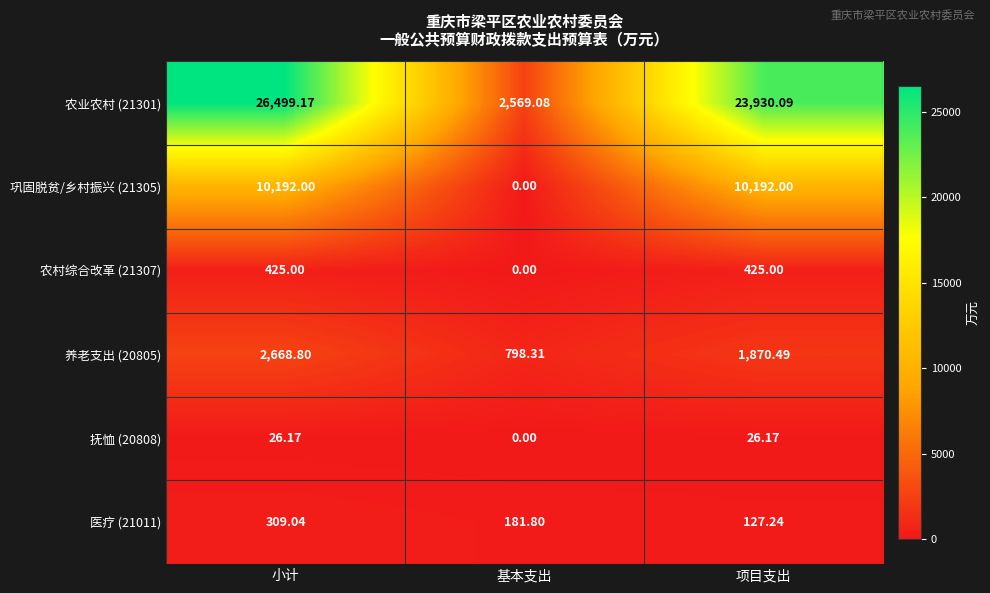

Which category has the lowest value in the 养老支出 (20805) series?

基本支出